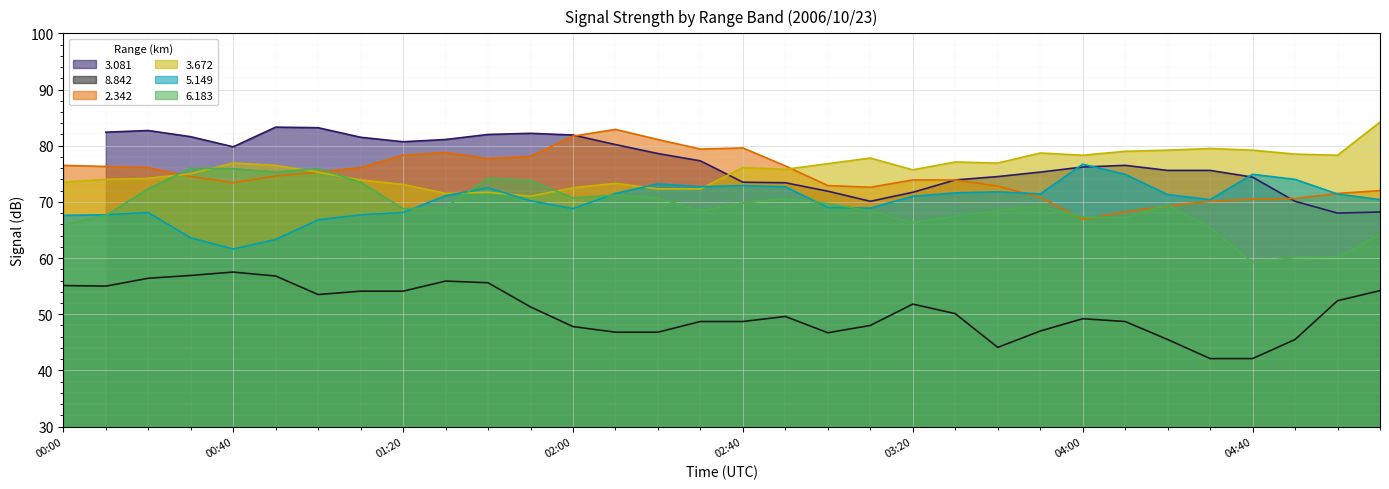

True or false: 8.842 has more than 1 points higher than both neighbors.

True